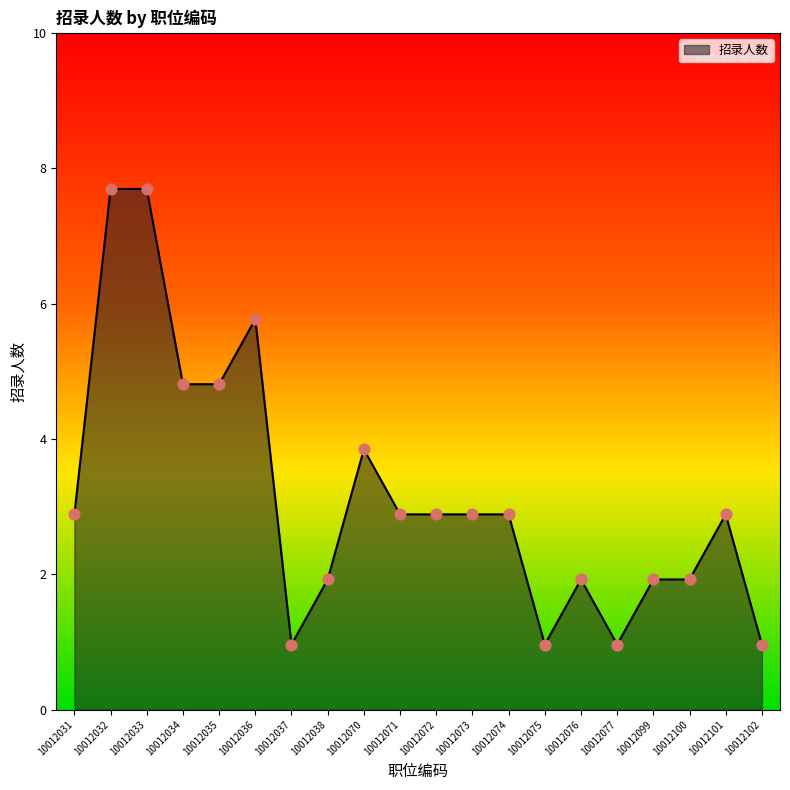

Which has a higher value, 10012031 or 10012070?

10012070